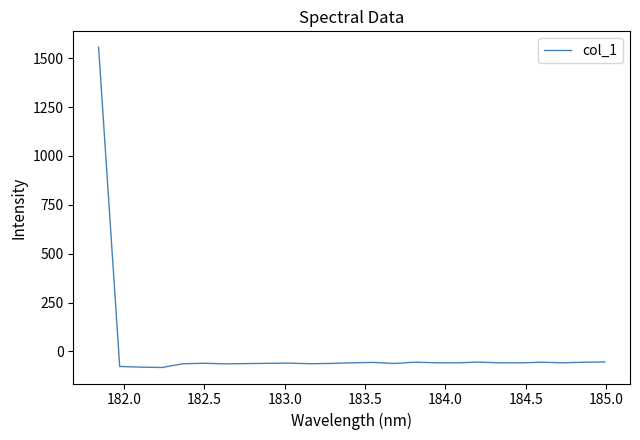

What is the difference between the second highest and second lowest values?

26.4